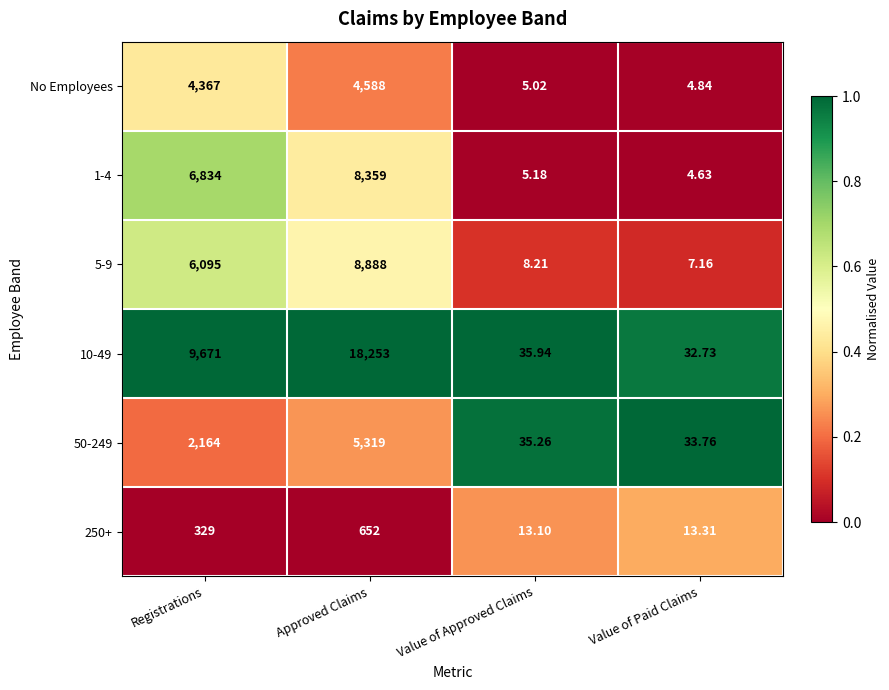

Rank the categories by 1-4 value from highest to lowest.

Approved Claims, Registrations, Value of Approved Claims, Value of Paid Claims